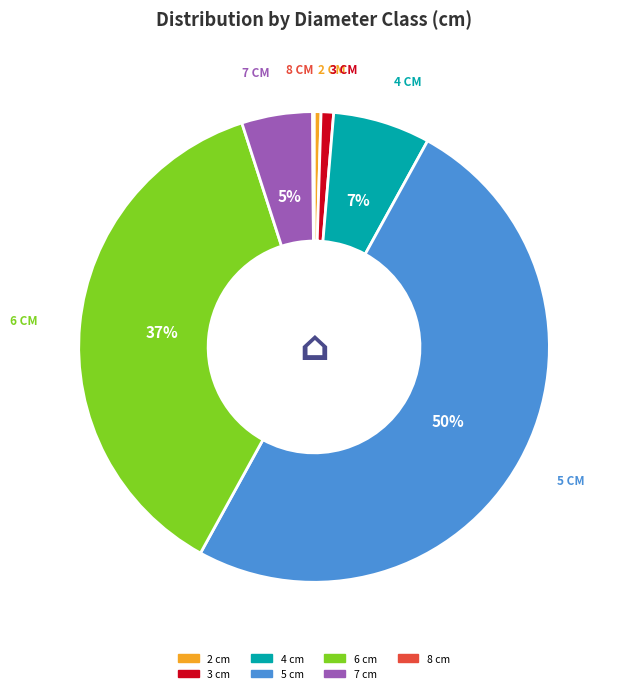

Do 5 and 6 together represent more than half of the pie?

Yes